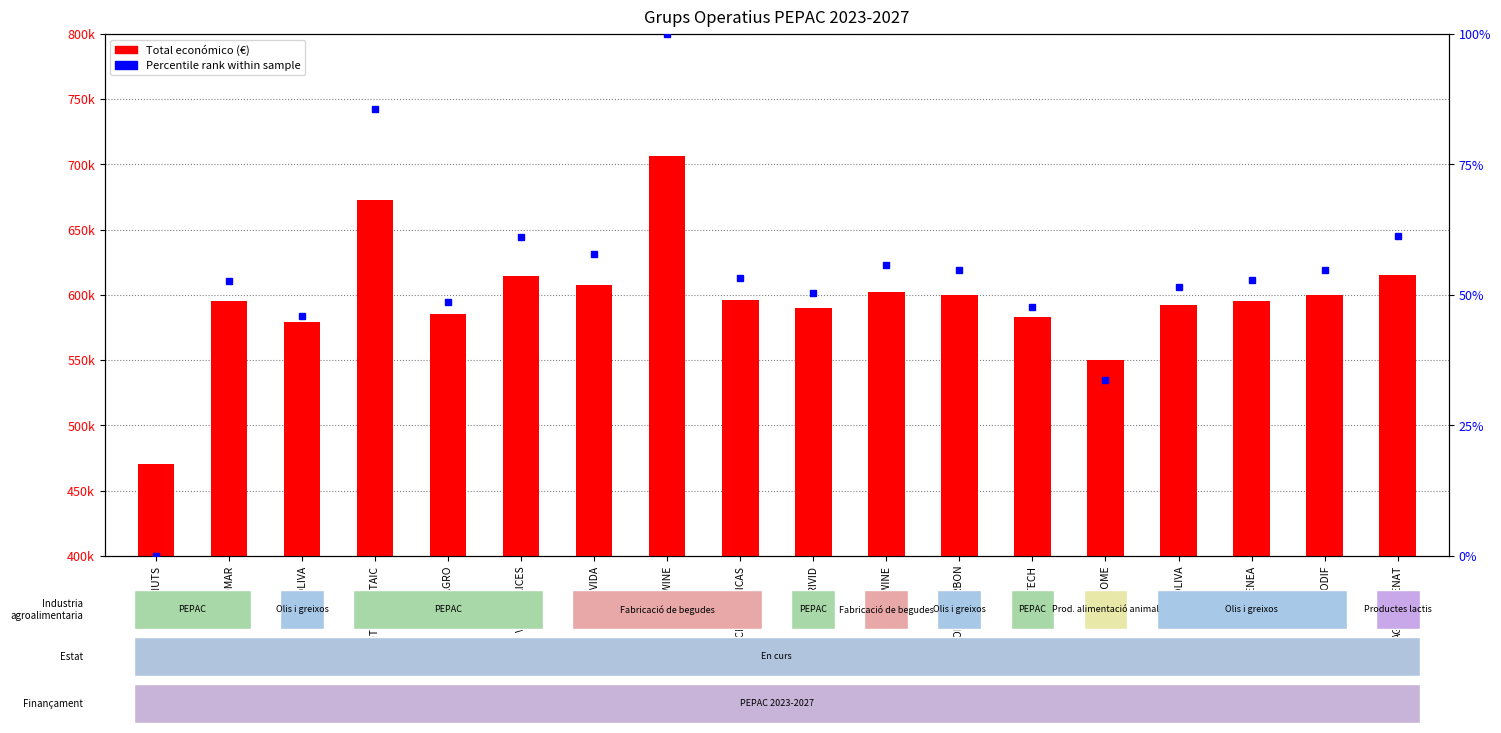

What is the change in value from INGNUTS to PRERIVID?

+119056.0